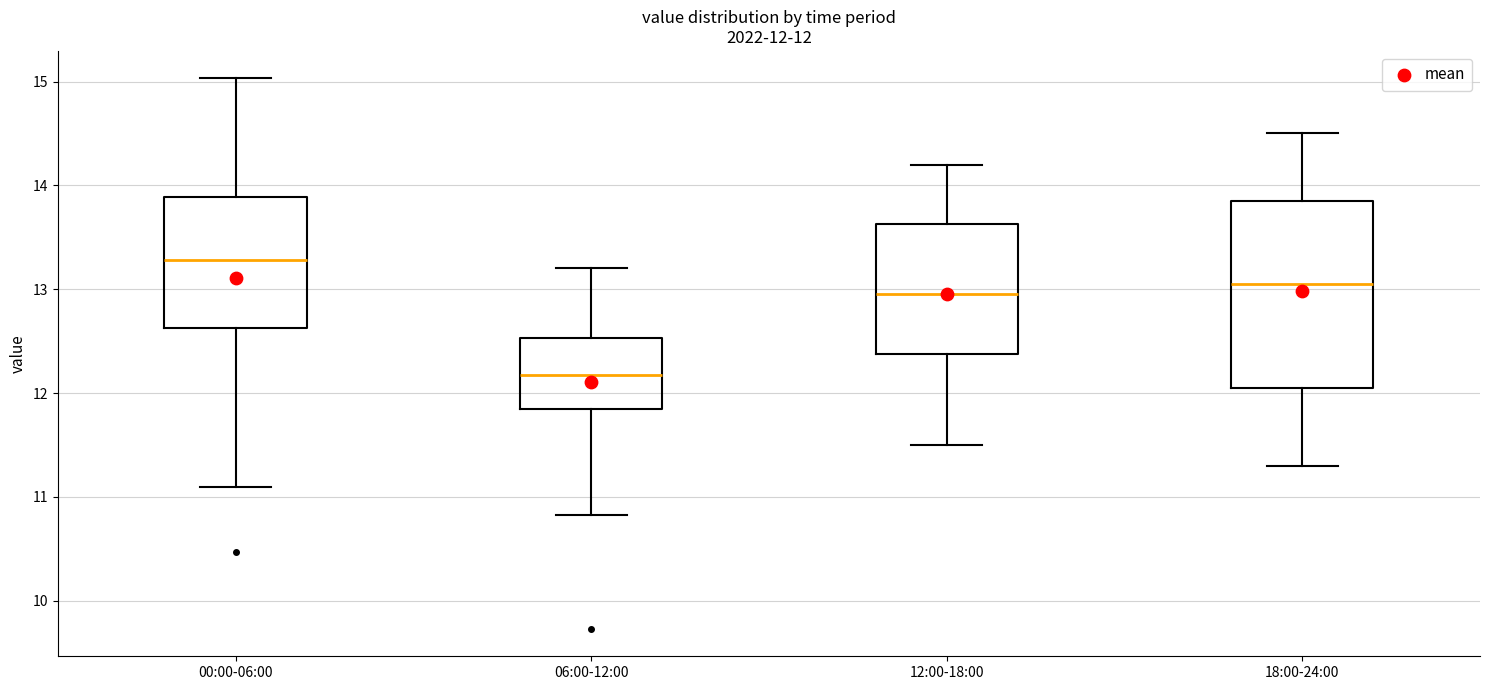

Which box has the lowest median line?

06:00-12:00